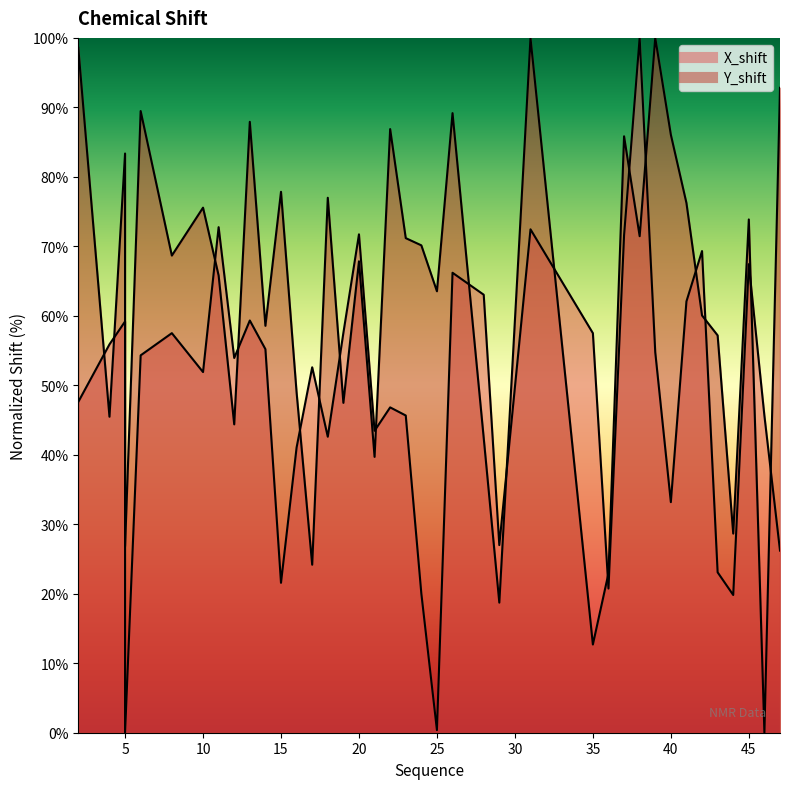

What is the spread (max minus min) of values at 31?

27.5